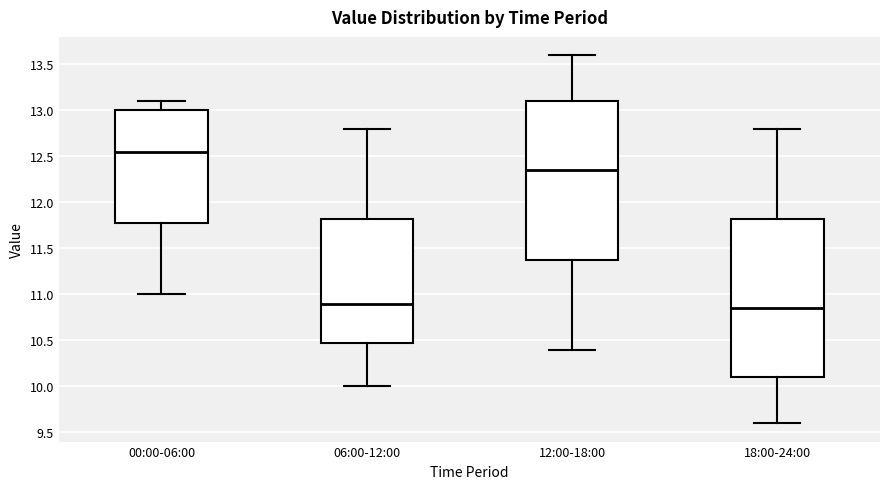

Reading left to right, read every box against the y-axis: the position of its median line, the range the box covers, and the ends of its whiskers. The values are not printed on the chart, so give them approximately, as read against the axis.

00:00-06:00: median 12.55, box 11.80 to 13.00, whiskers 11.00 to 13.10
06:00-12:00: median 10.90, box 10.50 to 11.85, whiskers 10.00 to 12.80
12:00-18:00: median 12.35, box 11.40 to 13.10, whiskers 10.40 to 13.60
18:00-24:00: median 10.85, box 10.10 to 11.85, whiskers 9.60 to 12.80